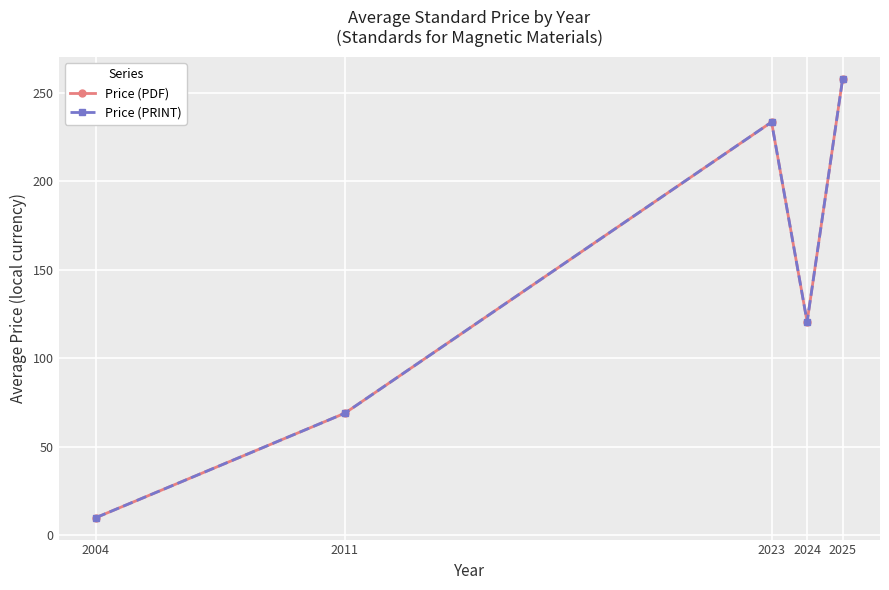

Does the chart have visible grid lines?

Yes